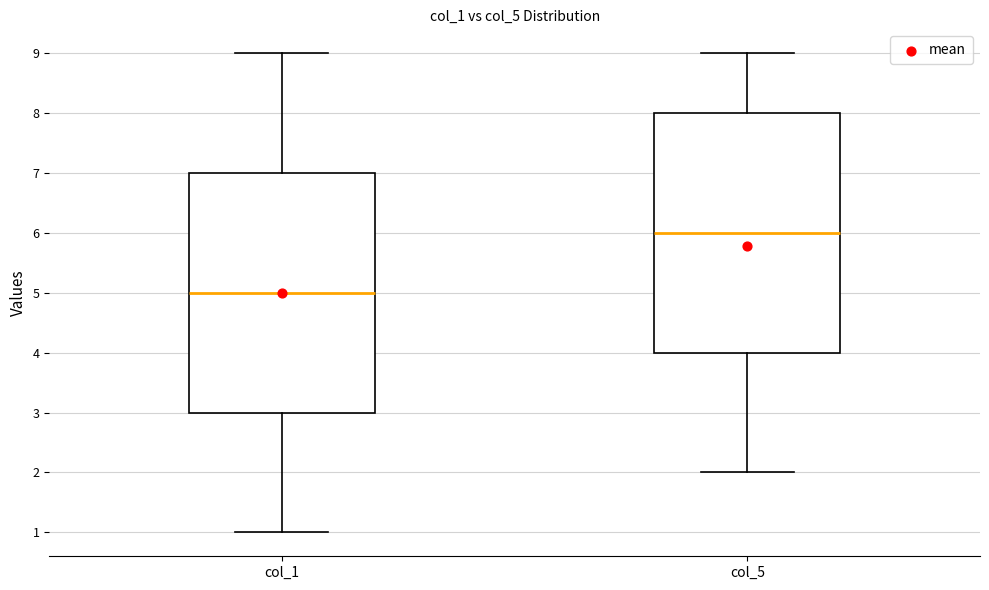

Reading left to right, transcribe this box plot: for each box, give where its median line is, the range the box spans, and where its two whiskers end, as read against the y-axis. The values are not printed on the chart, so give them approximately, as read against the axis.

col_1: median 5, box 3 to 7, whiskers 1 to 9
col_5: median 6, box 4 to 8, whiskers 2 to 9